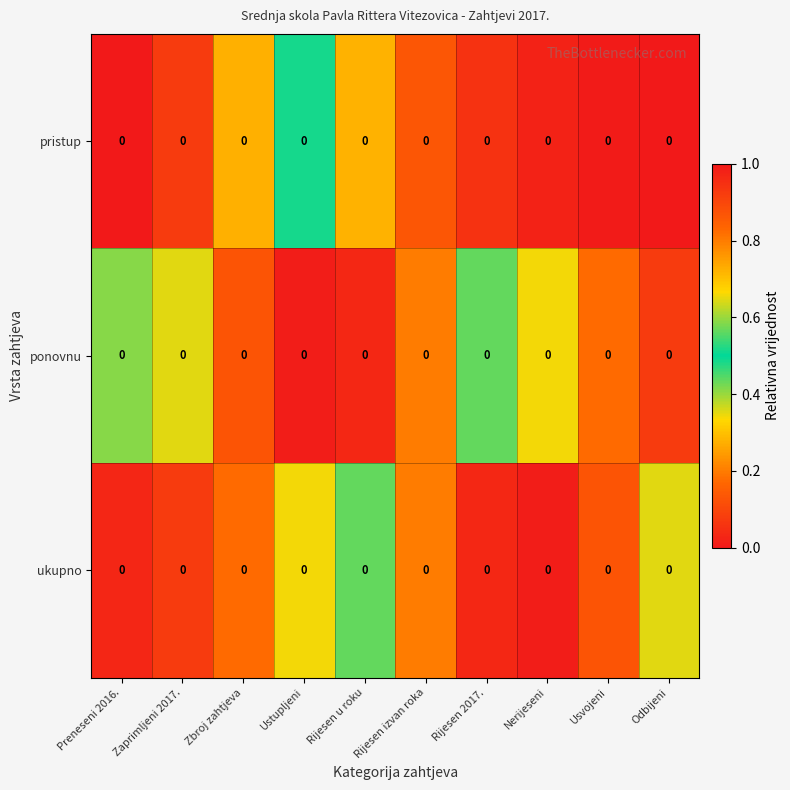

Reading left to right, transcribe all the data shown in this chart.

pristup: Preneseni 2016.=0.0	Zaprimljeni 2017.=0.0	Zbroj zahtjeva=0.0	Ustupljeni=0.0	Rijesen u roku=0.0	Rijesen izvan roka=0.0	Rijesen 2017.=0.0	Nerijeseni=0.0	Usvojeni=0.0	Odbijeni=0.0
ponovnu: Preneseni 2016.=0.0	Zaprimljeni 2017.=0.0	Zbroj zahtjeva=0.0	Ustupljeni=0.0	Rijesen u roku=0.0	Rijesen izvan roka=0.0	Rijesen 2017.=0.0	Nerijeseni=0.0	Usvojeni=0.0	Odbijeni=0.0
ukupno: Preneseni 2016.=0.0	Zaprimljeni 2017.=0.0	Zbroj zahtjeva=0.0	Ustupljeni=0.0	Rijesen u roku=0.0	Rijesen izvan roka=0.0	Rijesen 2017.=0.0	Nerijeseni=0.0	Usvojeni=0.0	Odbijeni=0.0